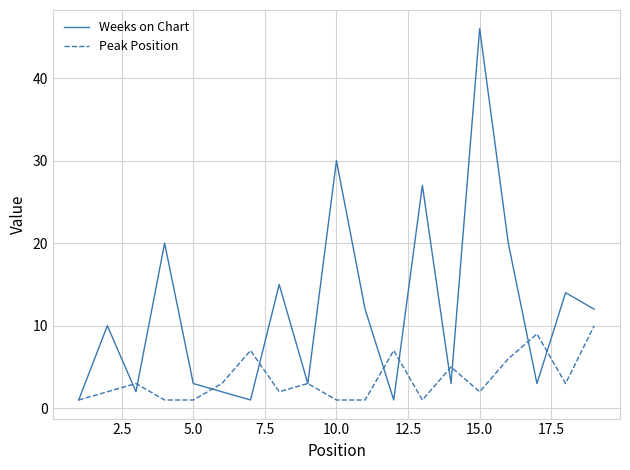

At how many categories does at least one series exceed 19?

5